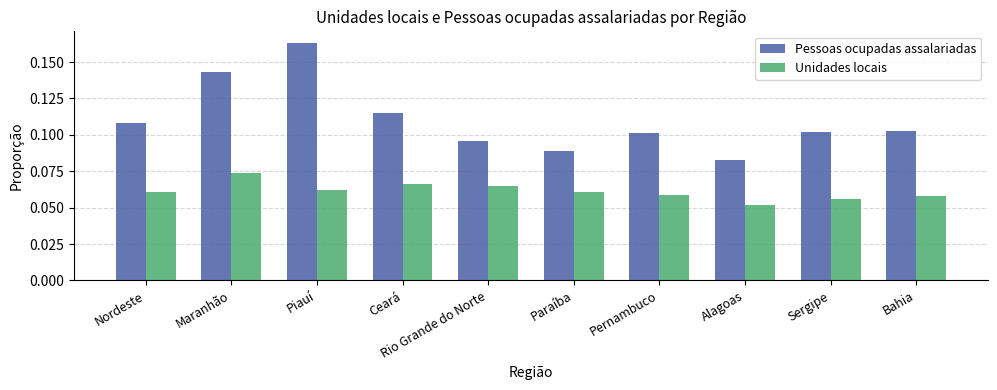

The Pessoas ocupadas assalariadas series shows 0.0 at Bahia. True or false?

False